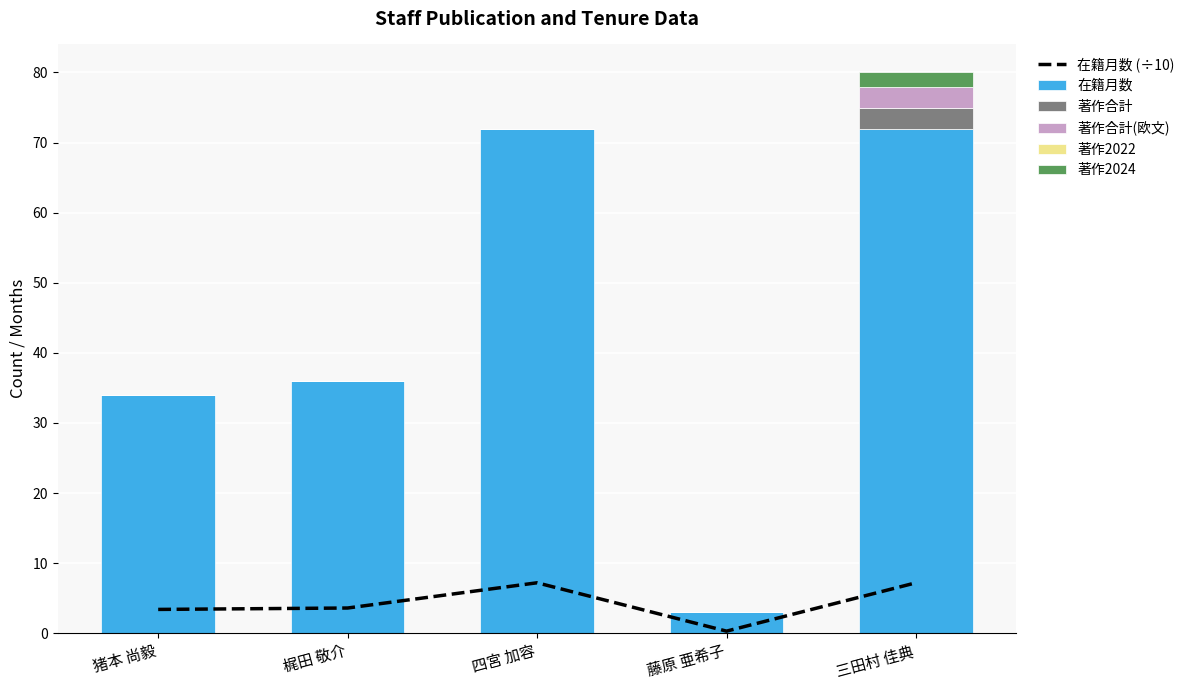

Which has a higher value, 藤原 亜希子 or 猪本 尚毅?

猪本 尚毅